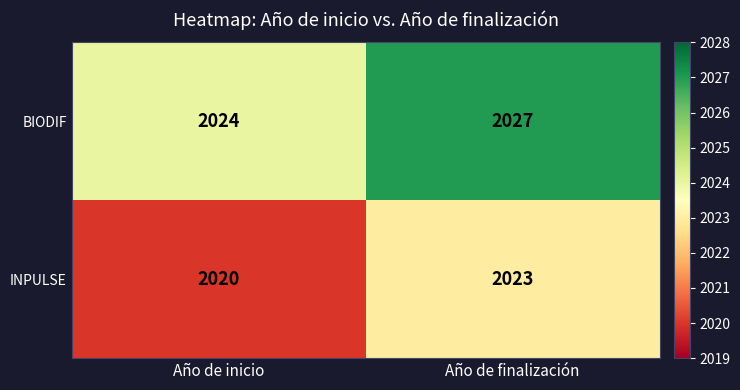

True or false: INPULSE has a value of 522 at Año de inicio.

False